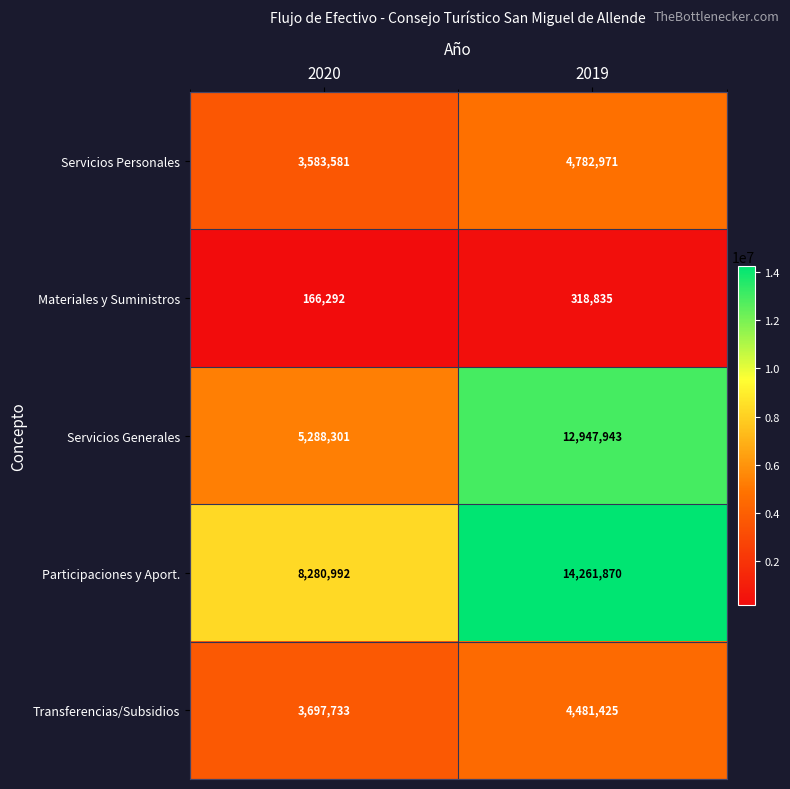

What is the difference between the maximum and minimum values in the Transferencias/Subsidios series?

783692